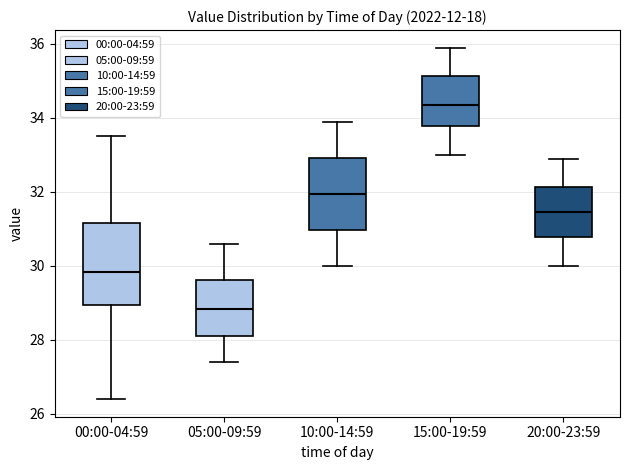

Reading left to right, transcribe this box plot: for each box, give where its median line is, the range the box spans, and where its two whiskers end, as read against the y-axis. The values are not printed on the chart, so give them approximately, as read against the axis.

00:00-04:59: median 29.8, box 29.0 to 31.2, whiskers 26.4 to 33.6
05:00-09:59: median 28.8, box 28.2 to 29.6, whiskers 27.4 to 30.6
10:00-14:59: median 32.0, box 31.0 to 33.0, whiskers 30.0 to 34.0
15:00-19:59: median 34.4, box 33.8 to 35.2, whiskers 33.0 to 36.0
20:00-23:59: median 31.4, box 30.8 to 32.2, whiskers 30.0 to 33.0